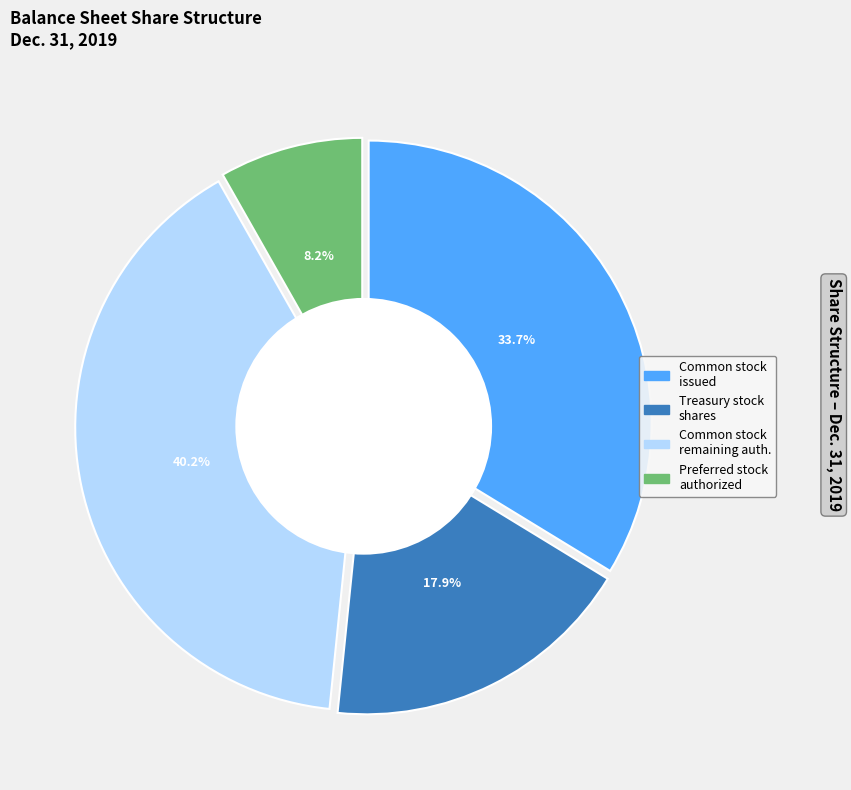

Does any single category account for the majority?

No